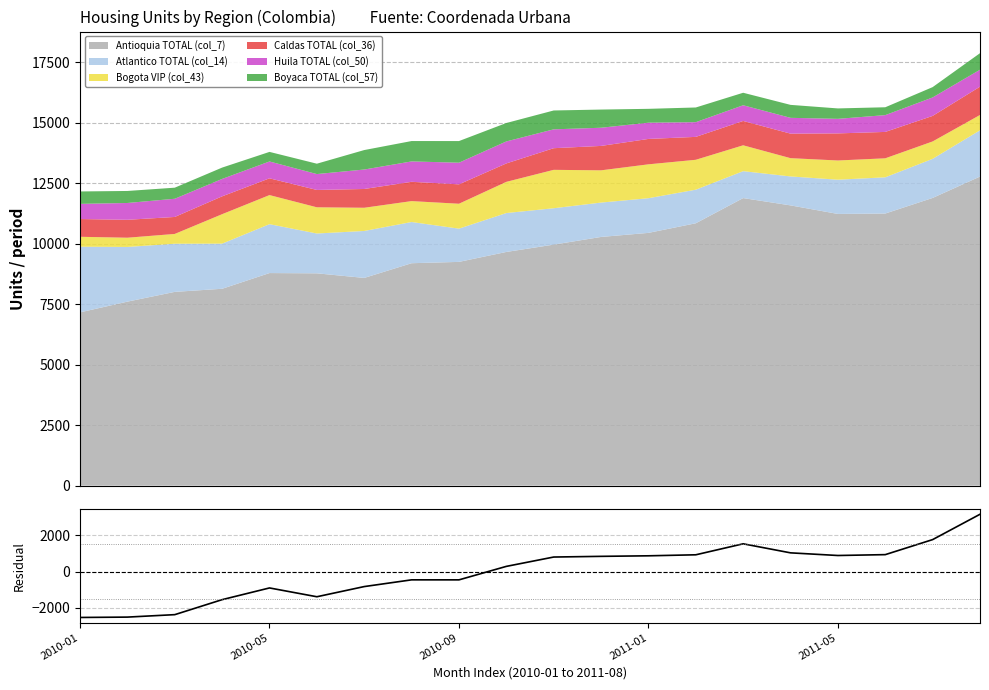

What is the highest value of the Antioquia TOTAL (col_7) series?

12782